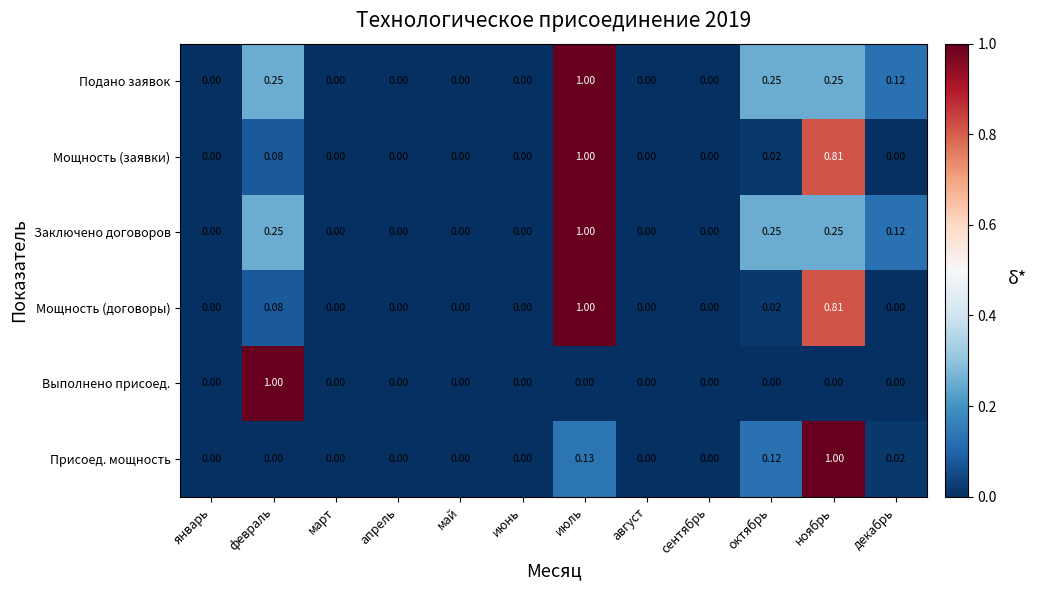

At which category is the sum across all series the highest?

июль